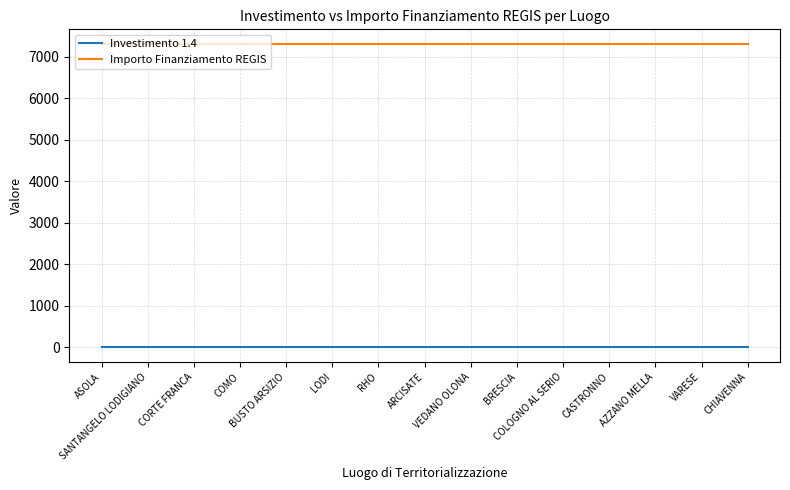

What is the sum of all Importo Finanziamento REGIS values?

109515.0